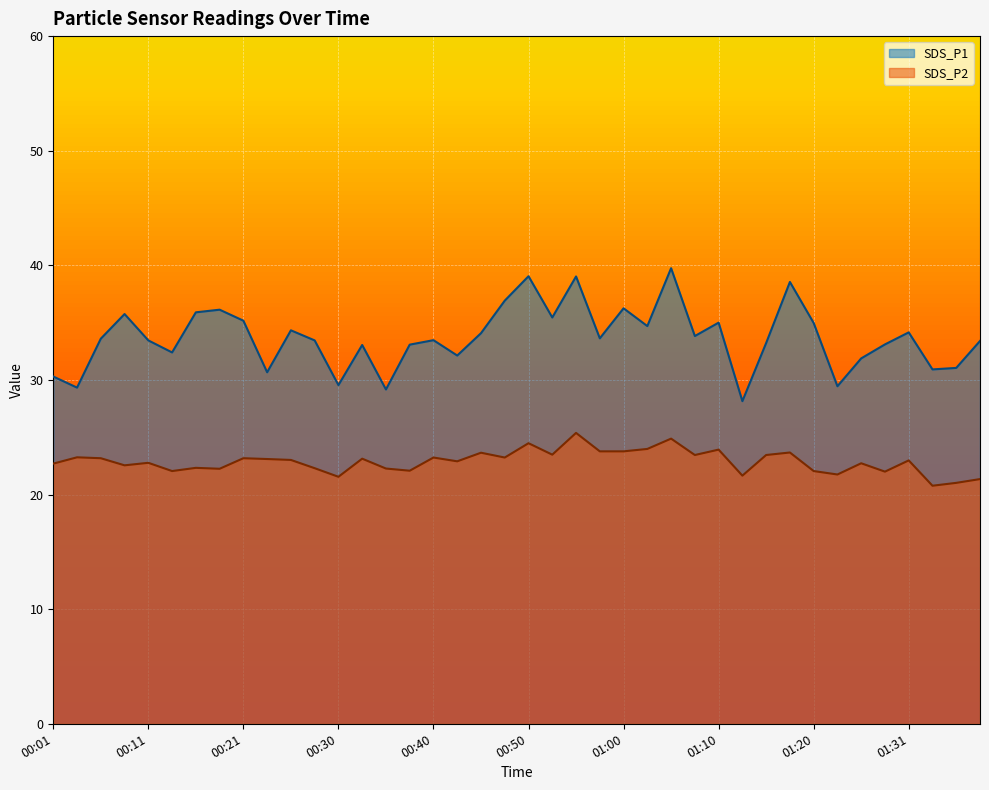

Rank the series by their average value, from lowest to highest.

SDS_P2, SDS_P1